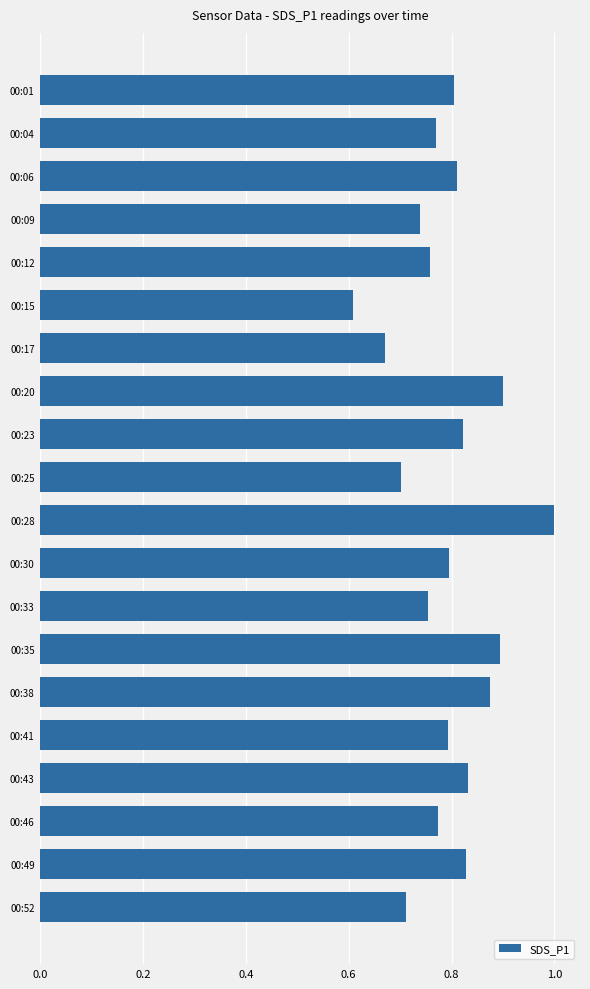

The chart shows a value of 0.7 at 00:17. True or false?

True